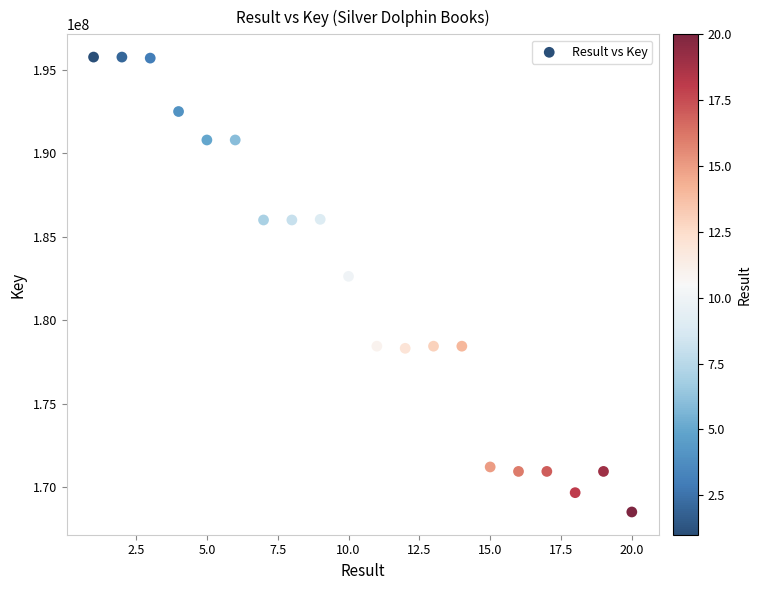

What is the range of Y values (max minus min)?

27253167